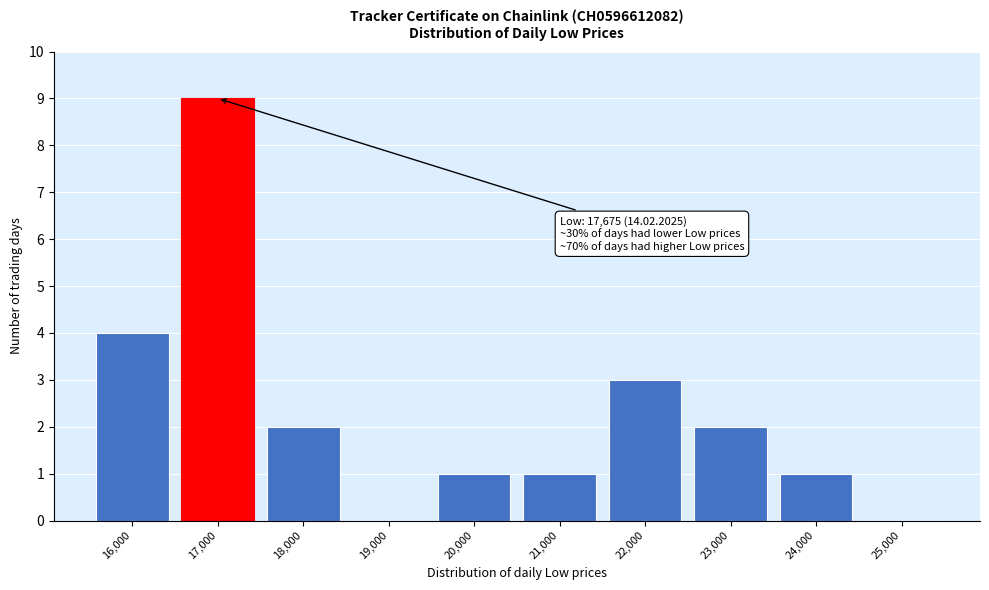

Reading left to right, list all the values displayed in this chart.

16,000=4	17,000=9	18,000=2	19,000=0	20,000=1	21,000=1	22,000=3	23,000=2	24,000=1	25,000=0